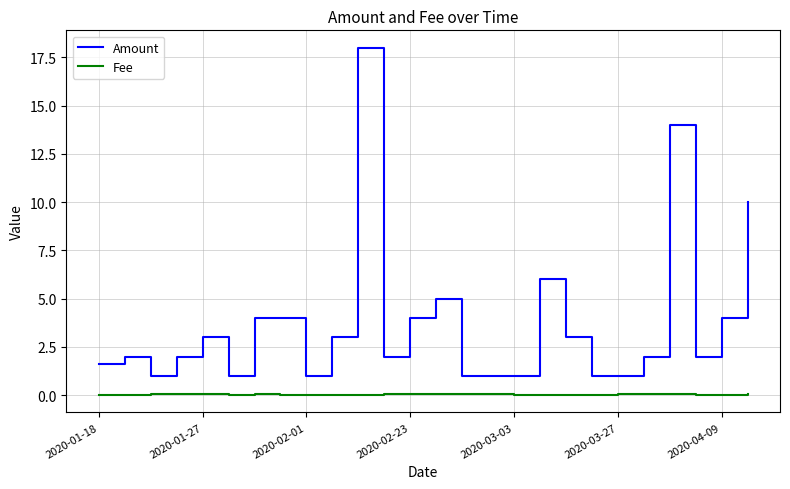

What is the difference between the second highest and minimum values in the Fee series?

0.1